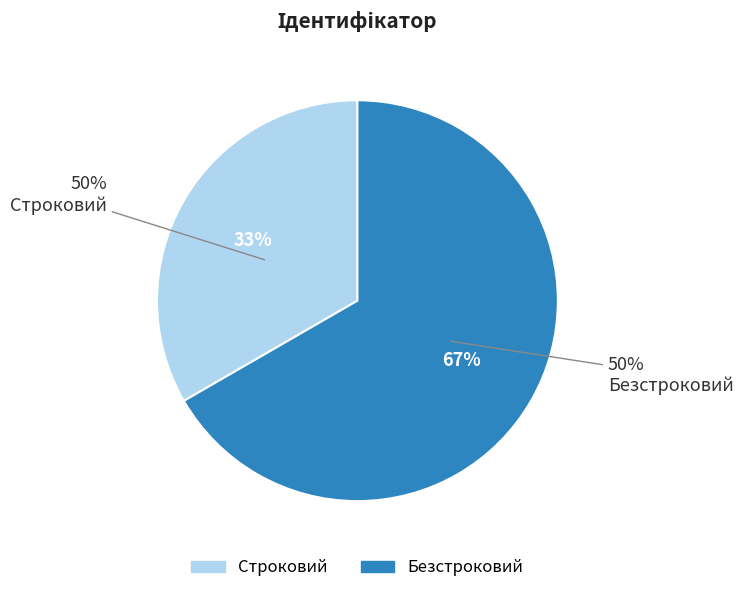

Which category has the smallest portion of the pie?

Строковий